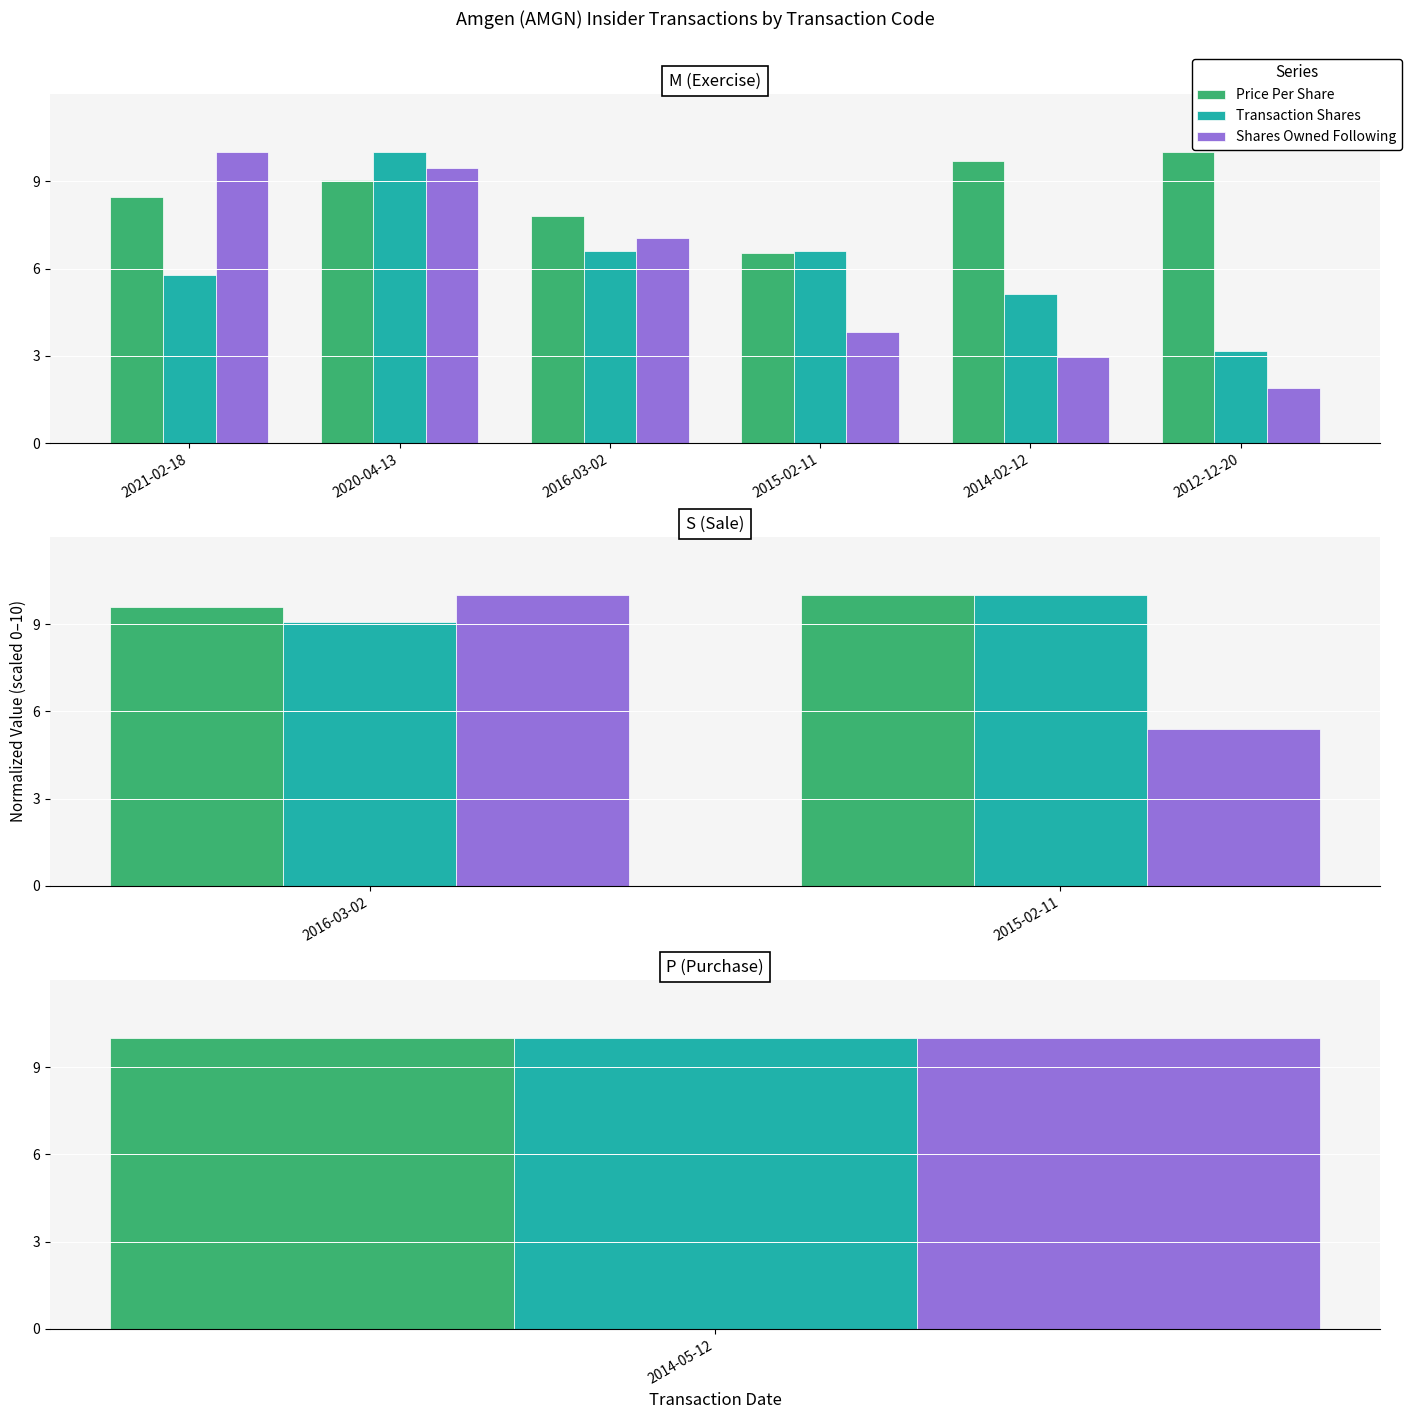

What is the value of the Shares Owned Following bar at the 1st from the left?

10.0